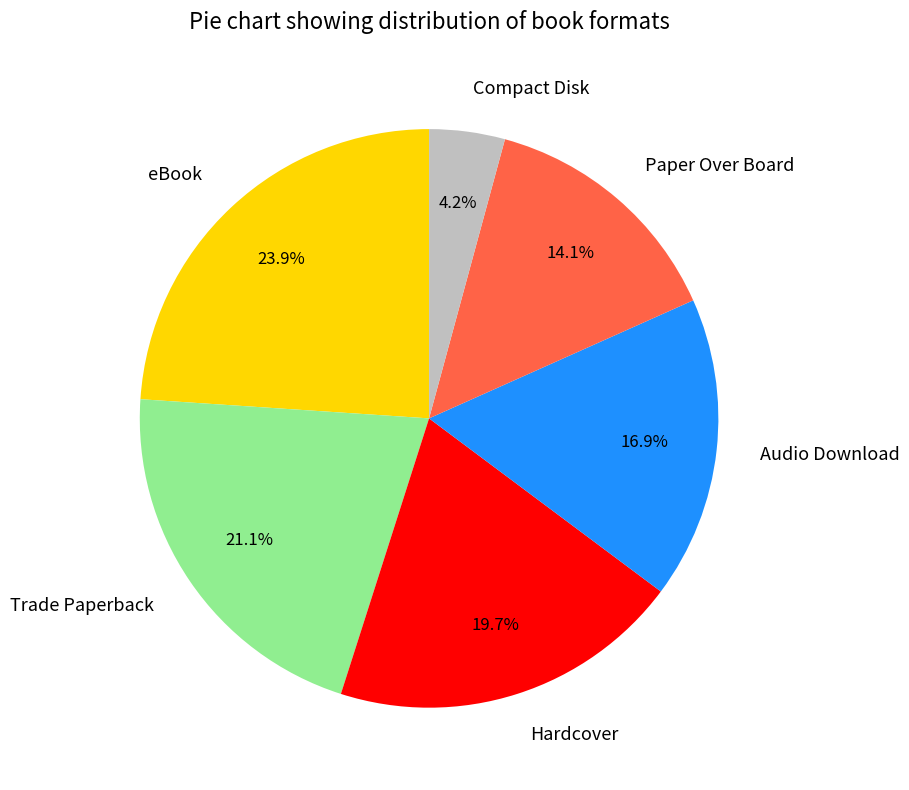

To the nearest percent, what is the difference between the largest and smallest slice percentages?

20%